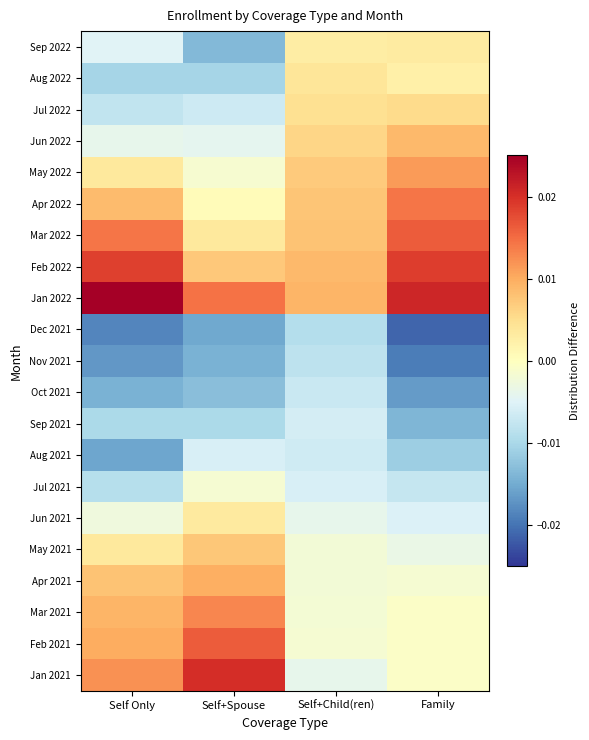

Which label corresponds to the largest value in the chart?

Self Only